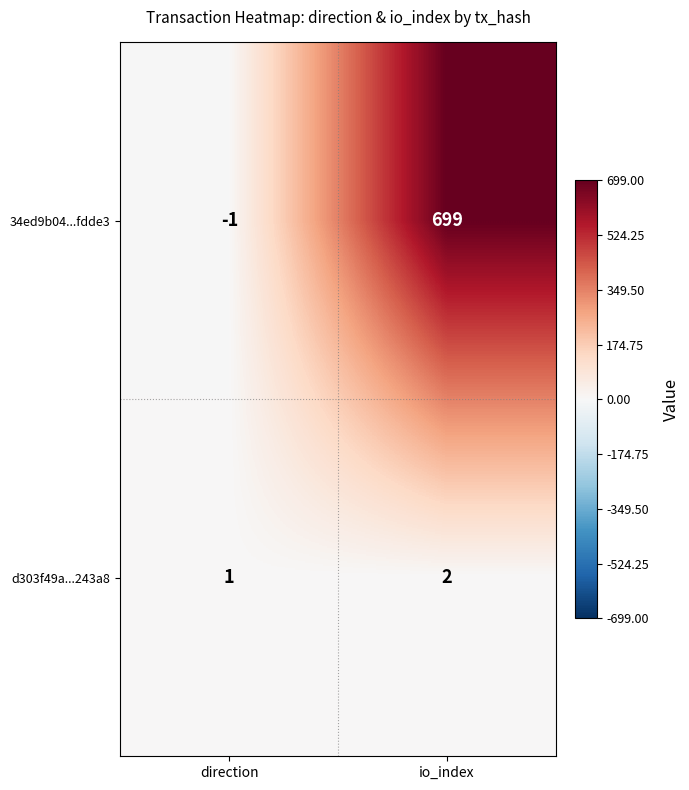

The value of d303f49a...243a8 at direction is 1. True or false?

True